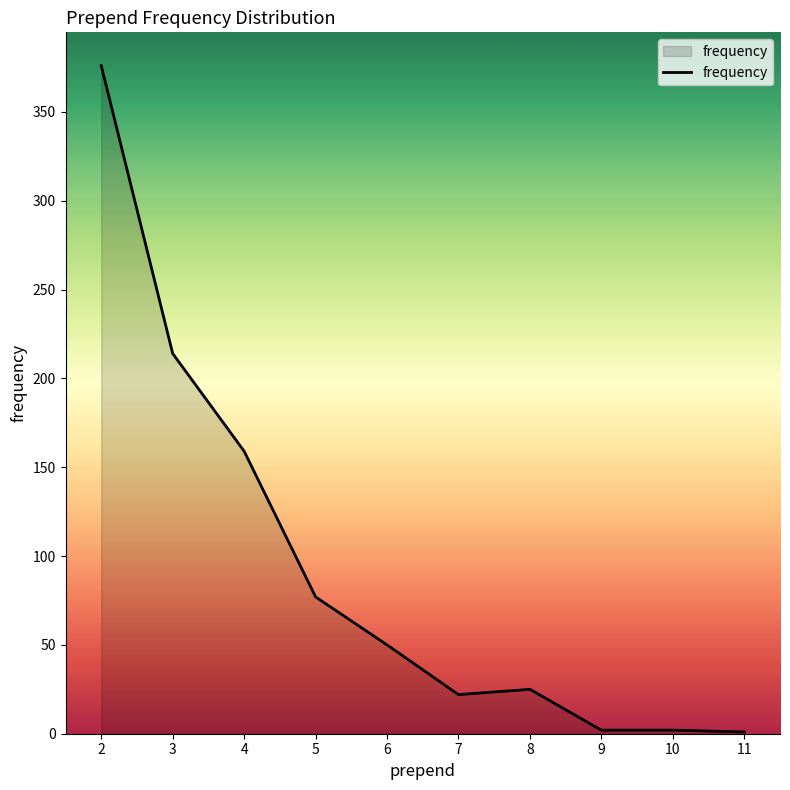

What is the smallest value displayed?

1